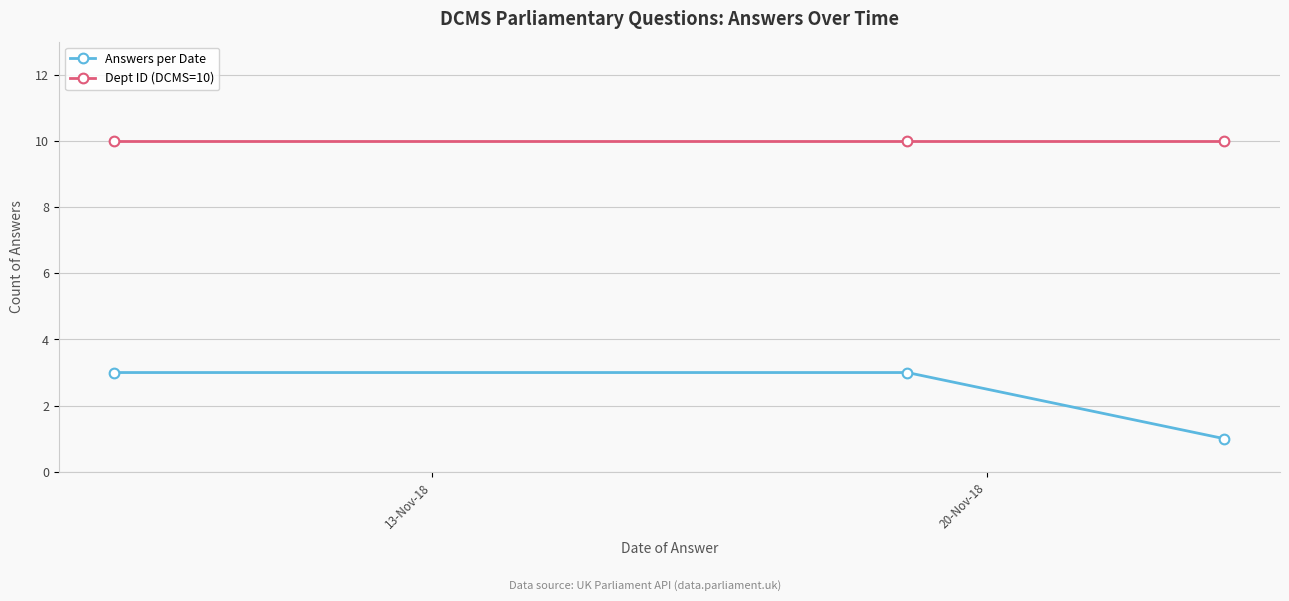

Rank the series by their average value, from highest to lowest.

Dept ID (DCMS=10), Answers per Date